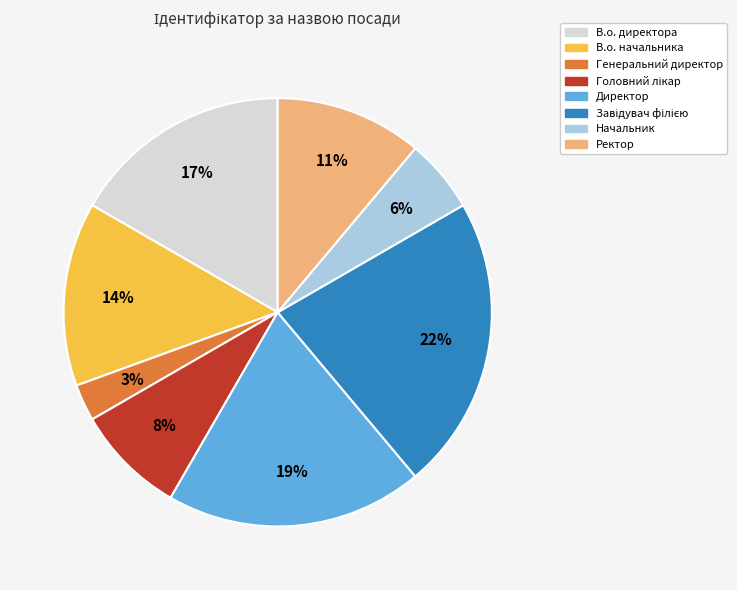

Count the number of slices in the pie.

8